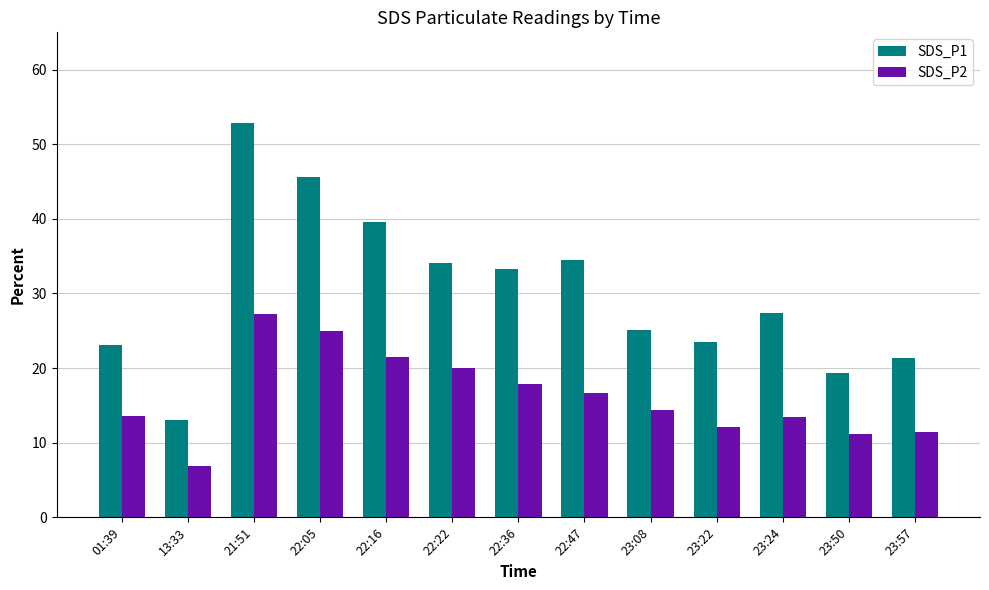

What is the difference between the second highest and minimum values in the SDS_P2 series?

18.2